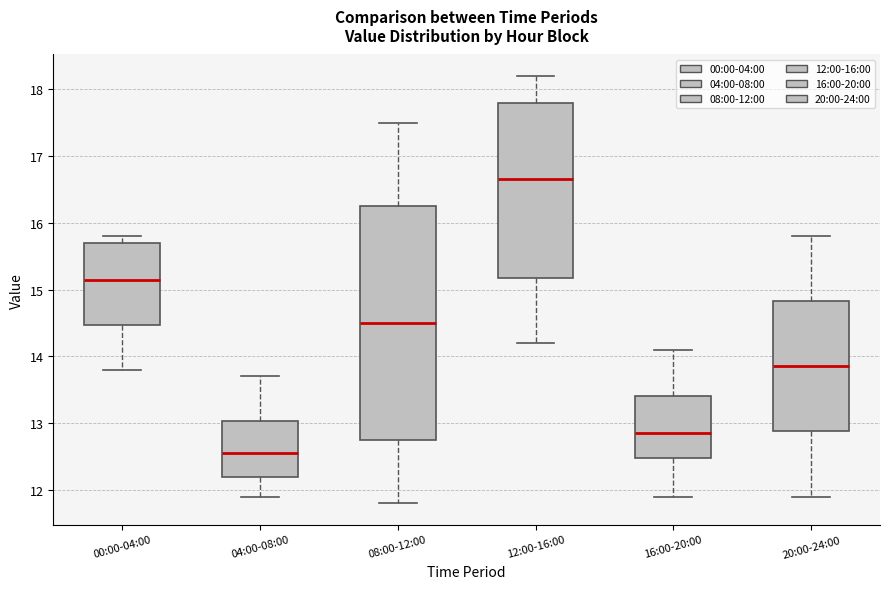

Where does the upper whisker of the box for 04:00-08:00 end on the y-axis? The values are not printed on the chart, so give them approximately, as read against the axis.

13.7